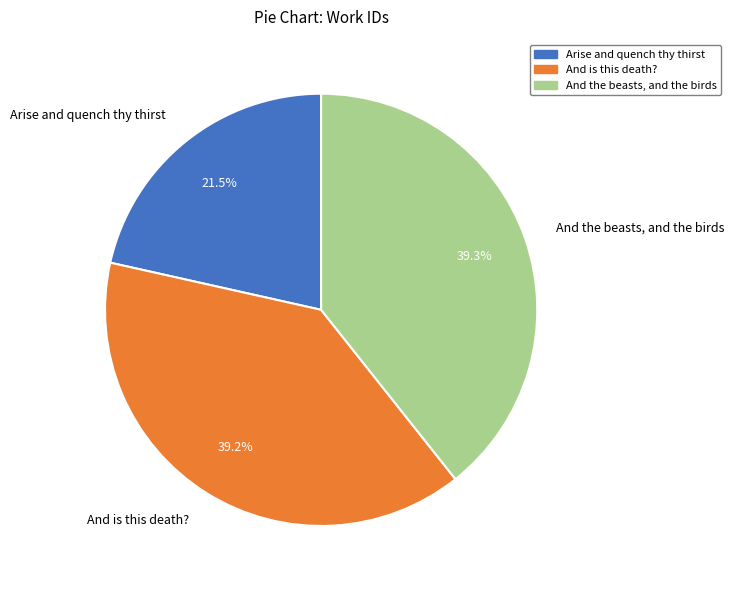

What percentage is the And is this death? slice, to the nearest percent?

39%